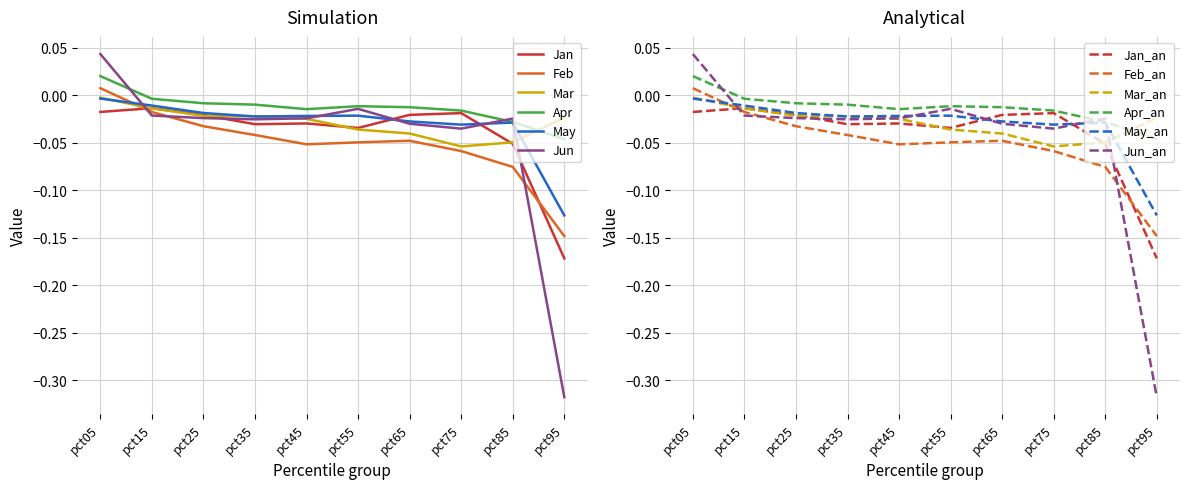

At how many categories does at least one series exceed 0?

1